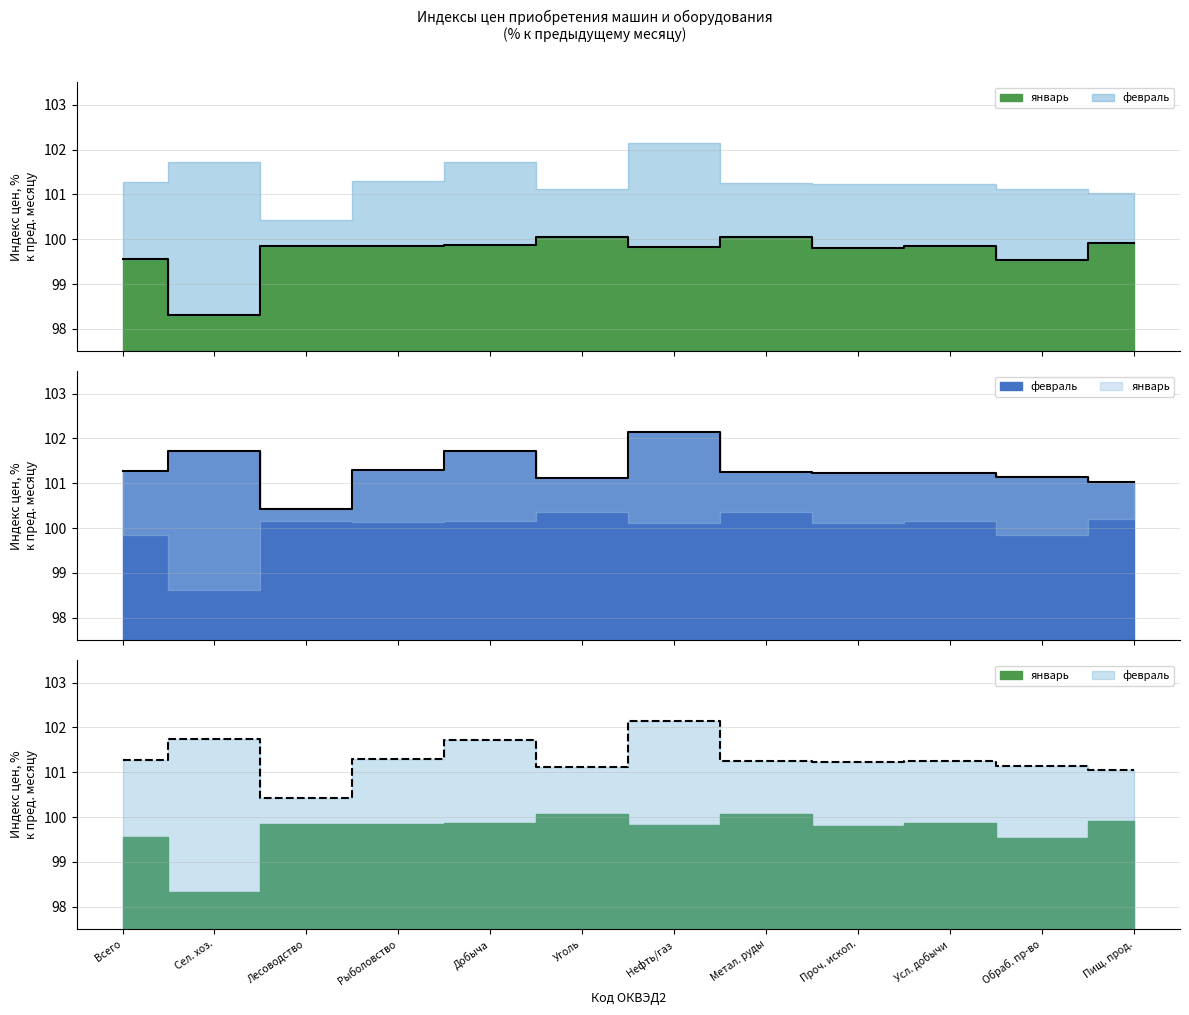

What is the maximum value shown in the chart?

102.1